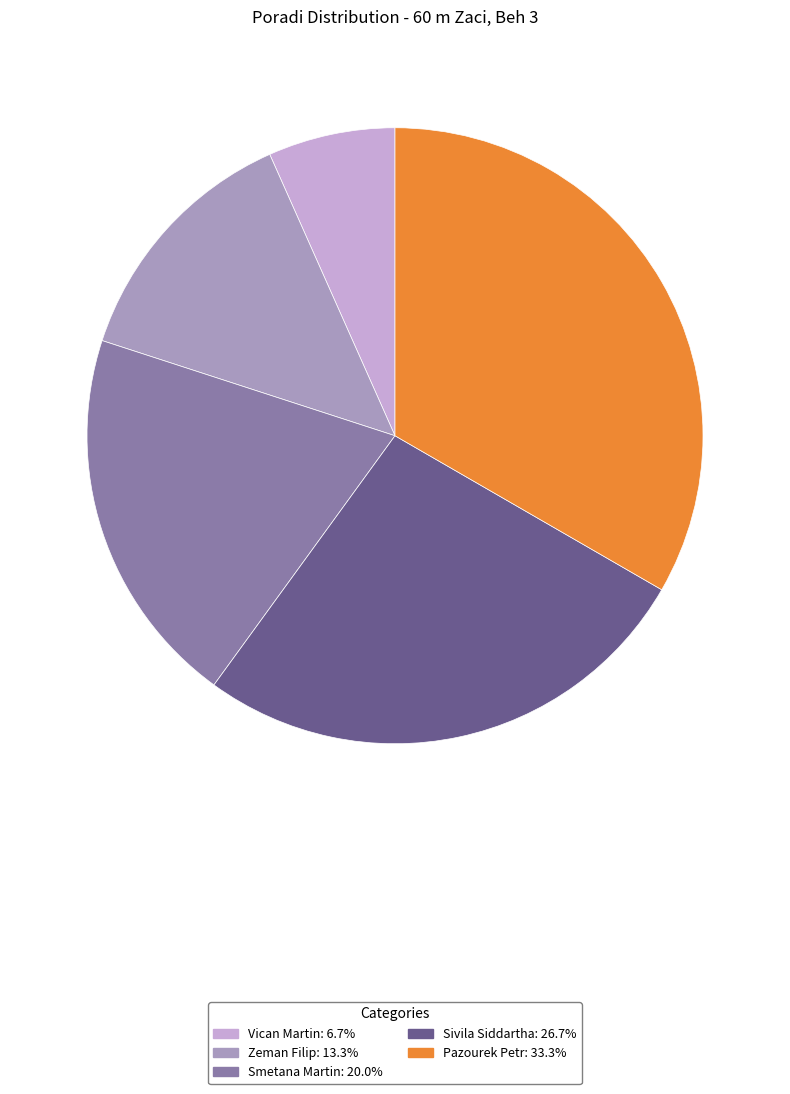

Combined, do Smetana Martin and Zeman Filip account for over 50%?

No